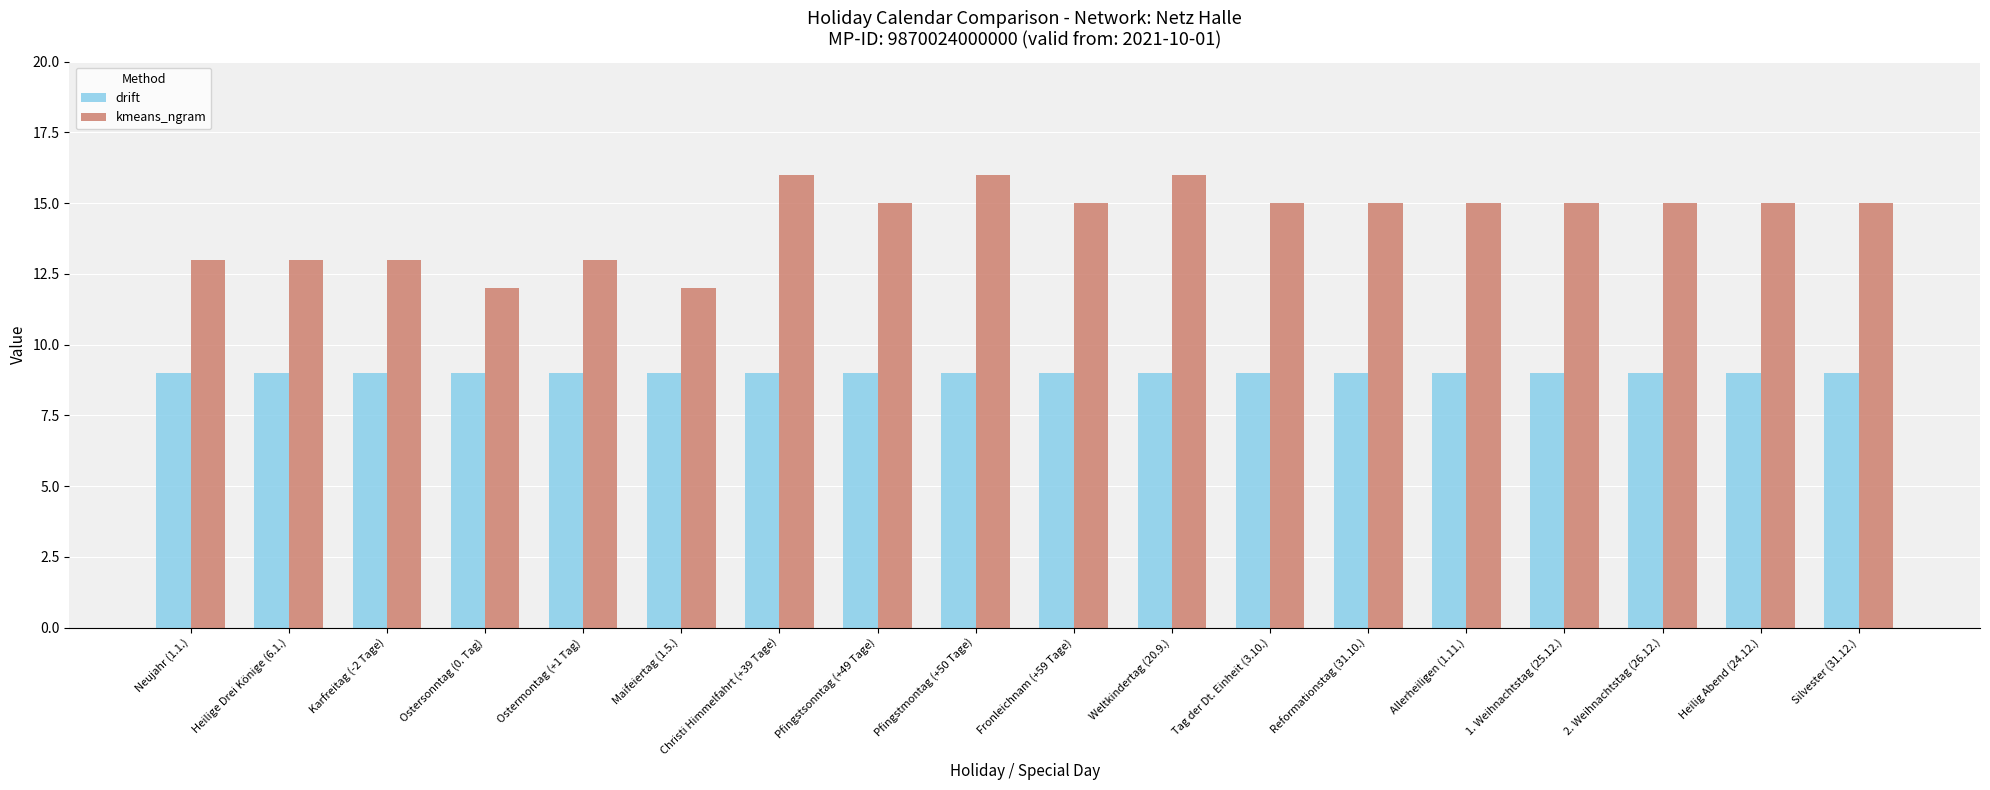

Reading left to right, extract all data points from this chart.

drift: Neujahr (1.1.)=9	Heilige Drei Könige (6.1.)=9	Karfreitag (-2 Tage)=9	Ostersonntag (0. Tag)=9	Ostermontag (+1 Tag)=9	Maifeiertag (1.5.)=9	Christi Himmelfahrt (+39 Tage)=9	Pfingstsonntag (+49 Tage)=9	Pfingstmontag (+50 Tage)=9	Fronleichnam (+59 Tage)=9	Weltkindertag (20.9.)=9	Tag der Dt. Einheit (3.10.)=9	Reformationstag (31.10.)=9	Allerheiligen (1.11.)=9	1. Weihnachtstag (25.12.)=9	2. Weihnachtstag (26.12.)=9	Heilig Abend (24.12.)=9	Silvester (31.12.)=9
kmeans_ngram: Neujahr (1.1.)=13	Heilige Drei Könige (6.1.)=13	Karfreitag (-2 Tage)=13	Ostersonntag (0. Tag)=12	Ostermontag (+1 Tag)=13	Maifeiertag (1.5.)=12	Christi Himmelfahrt (+39 Tage)=16	Pfingstsonntag (+49 Tage)=15	Pfingstmontag (+50 Tage)=16	Fronleichnam (+59 Tage)=15	Weltkindertag (20.9.)=16	Tag der Dt. Einheit (3.10.)=15	Reformationstag (31.10.)=15	Allerheiligen (1.11.)=15	1. Weihnachtstag (25.12.)=15	2. Weihnachtstag (26.12.)=15	Heilig Abend (24.12.)=15	Silvester (31.12.)=15